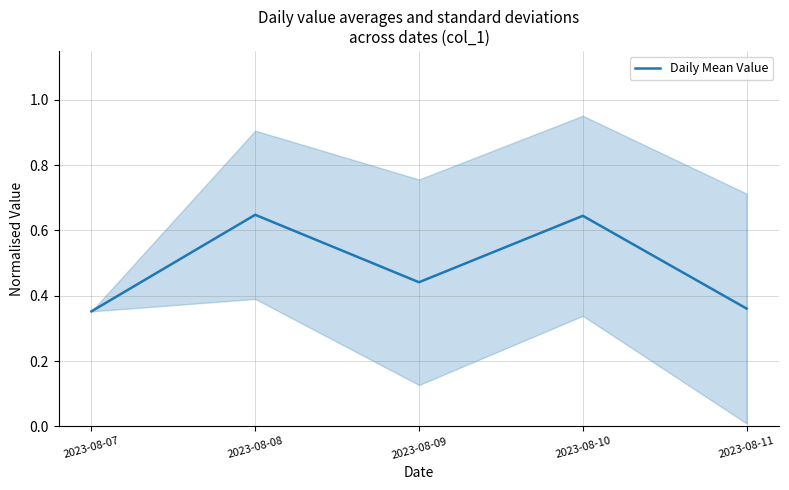

True or false: the data shows 0.4 at 2023-08-09.

True